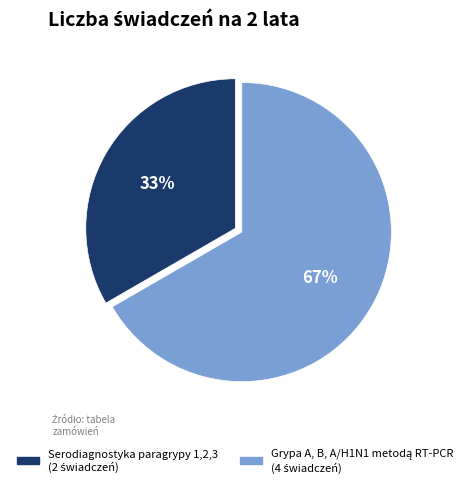

What is the smallest slice in the pie chart?

Serodiagnostyka paragrypy 1,2,3